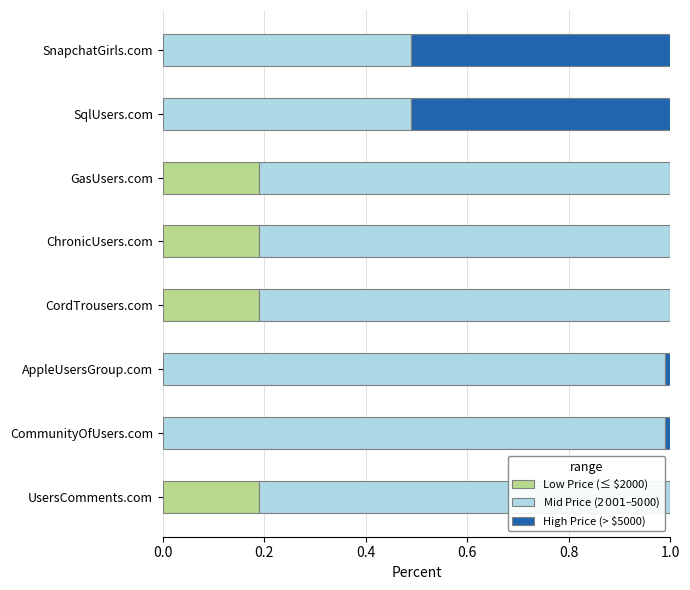

The value of Low Price (≤ $2000) at AppleUsersGroup.com is 0.1. True or false?

False